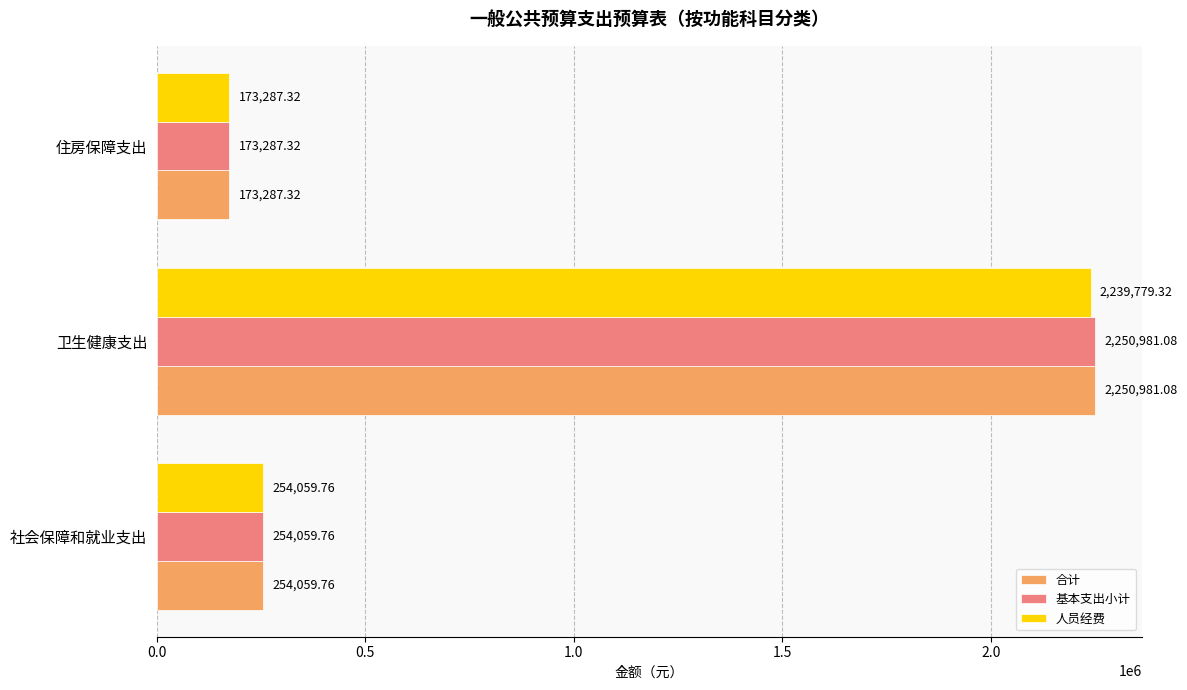

List the labels in order of 合计 value, smallest first.

住房保障支出, 社会保障和就业支出, 卫生健康支出